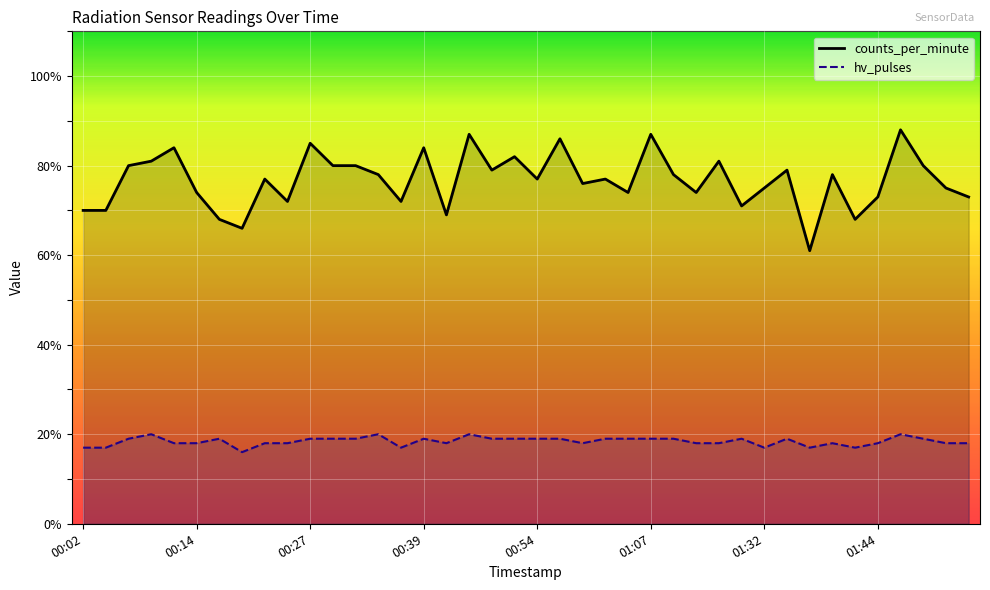

Which series has the largest range (max minus min)?

counts_per_minute